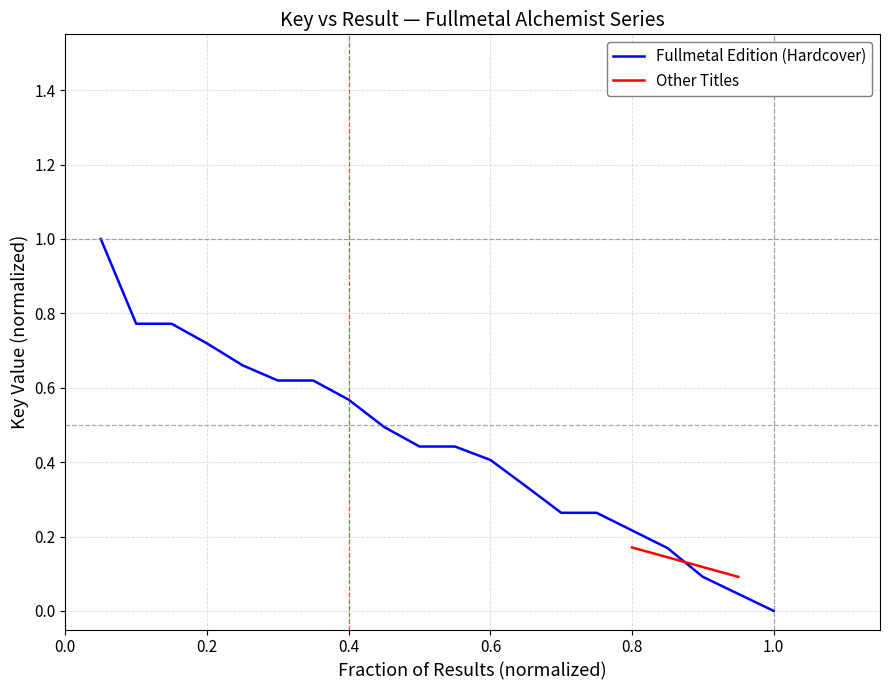

How many positive values are there?

17